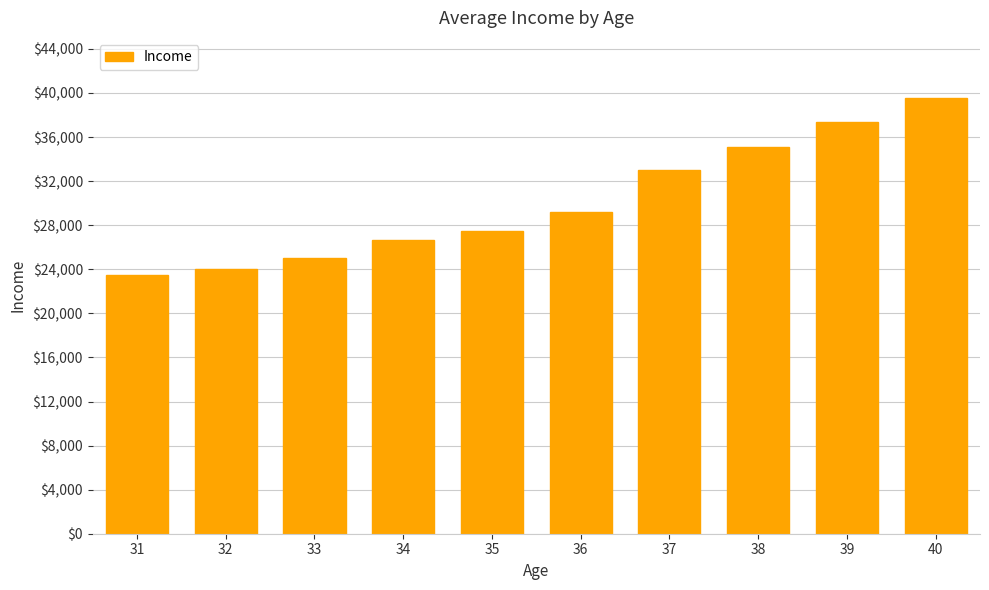

Which label corresponds to the largest value in the chart?

40